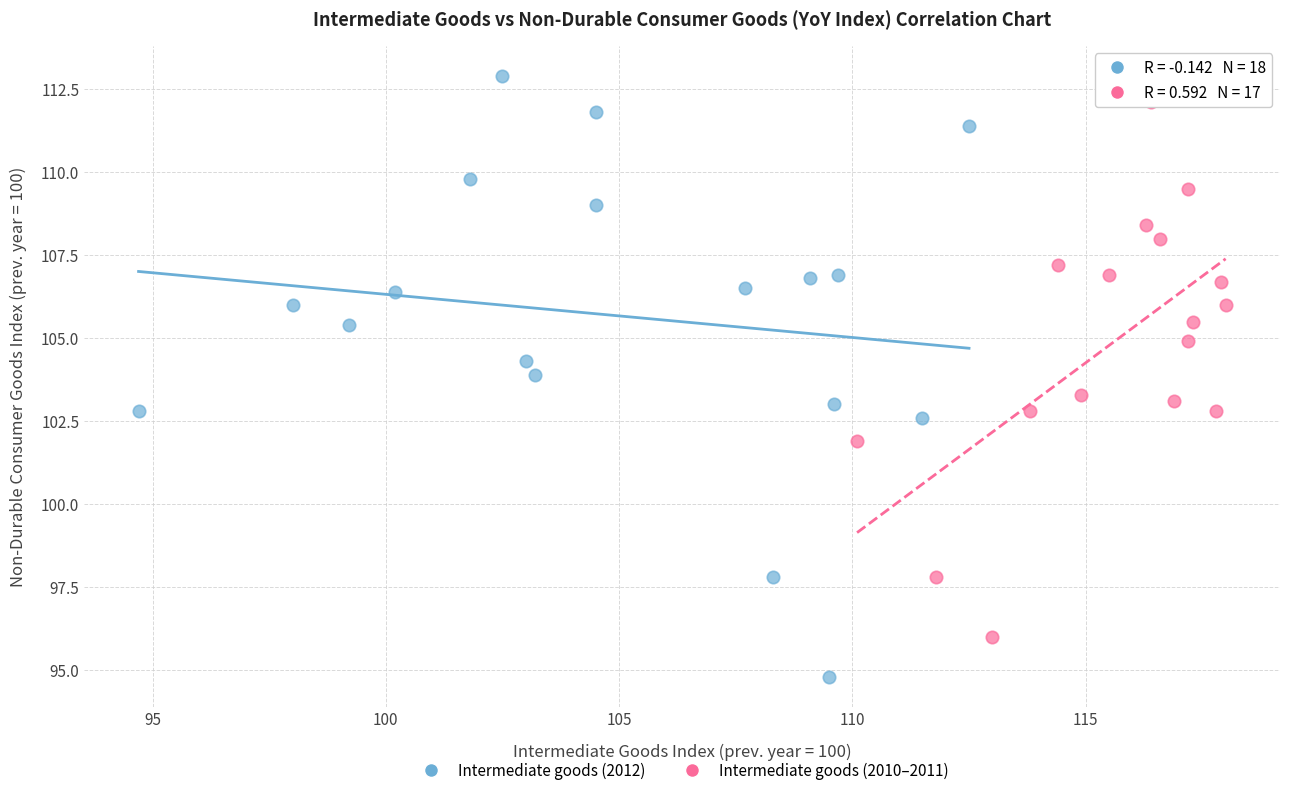

Which series reaches the minimum Y coordinate?

Intermediate goods (2012)